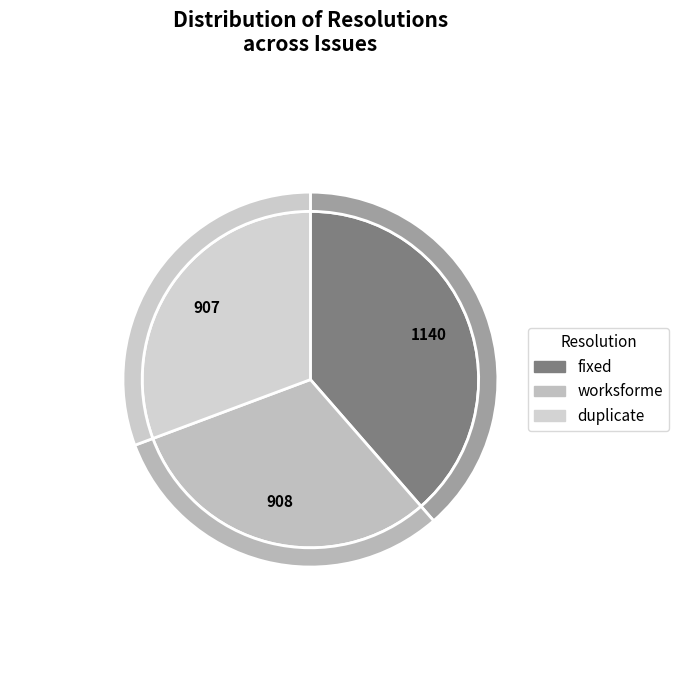

Is there any slice that represents more than half of the pie?

No